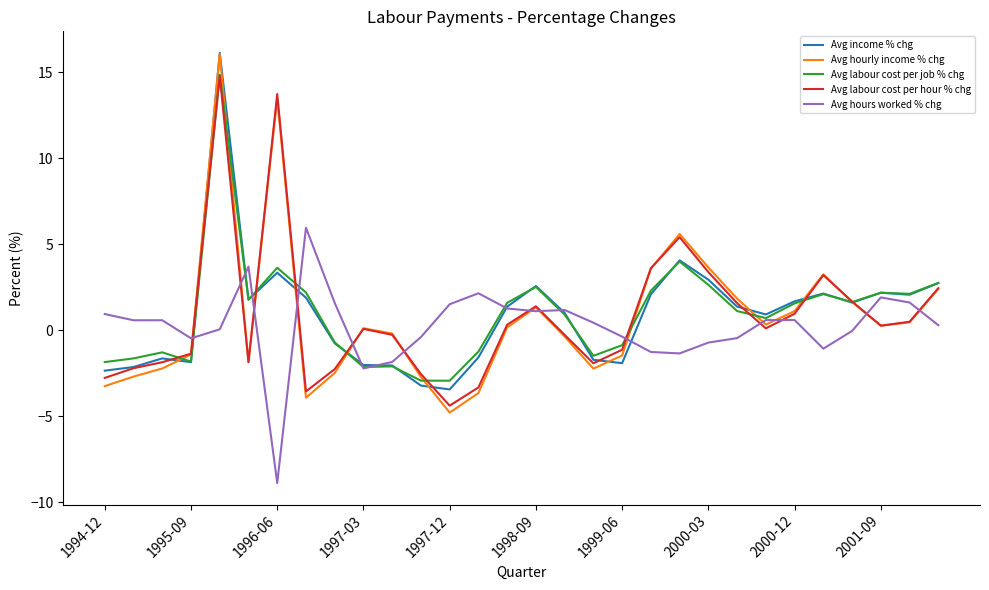

Which series has the largest range (max minus min)?

Avg hourly income % chg